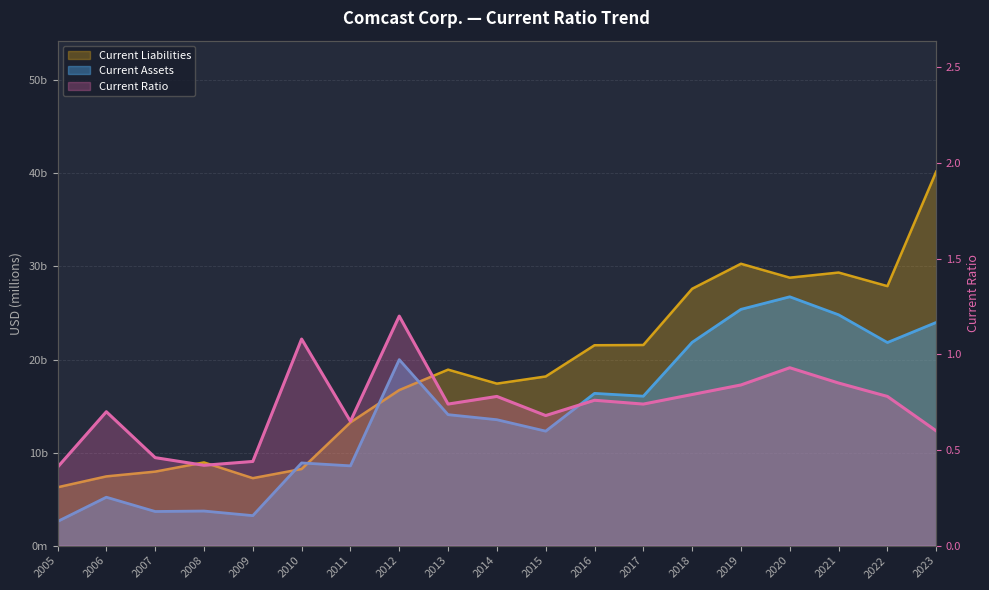

At 2017, list the series in order from smallest to largest.

Current Ratio, Current Assets, Current Liabilities